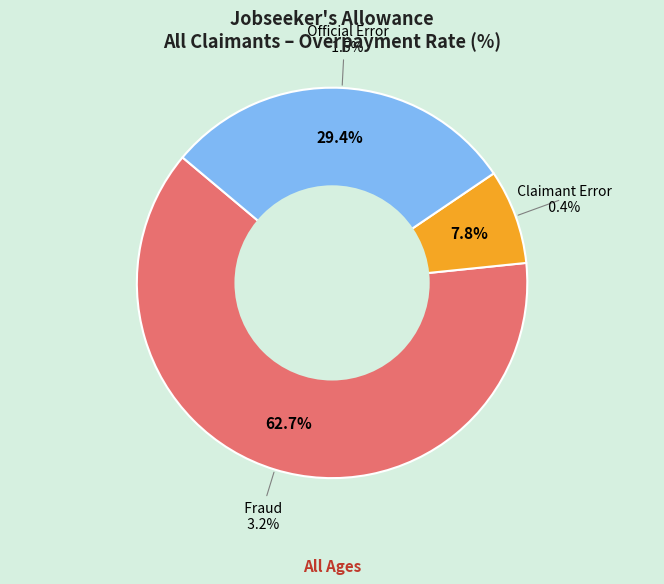

To the nearest percent, what portion does Official Error represent?

29%